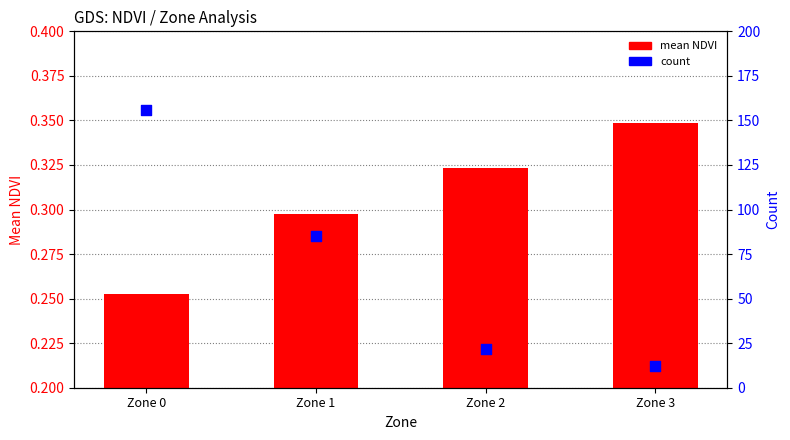

Which series has the largest total across all categories?

count